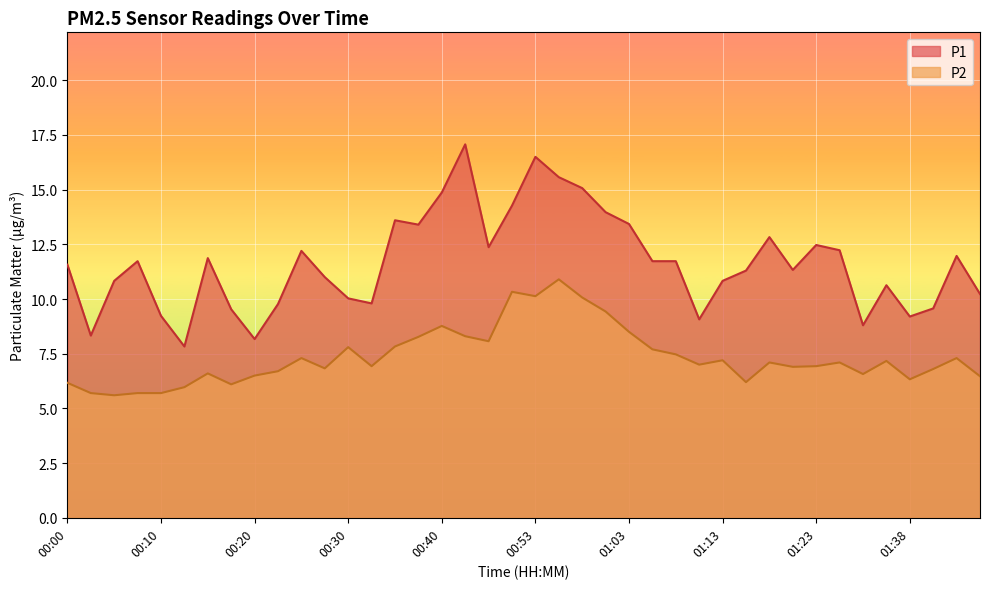

What is the spread (max minus min) of values at 01:08?

4.3